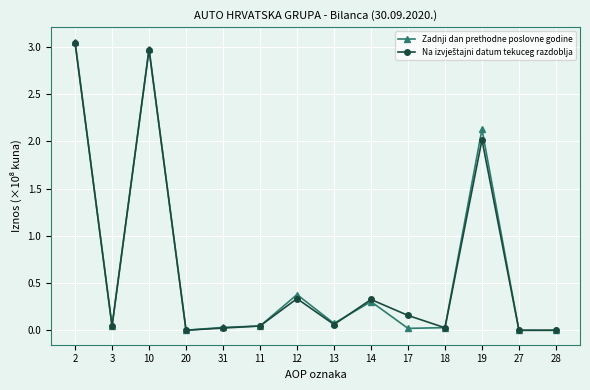

What position from the left is 11?

6